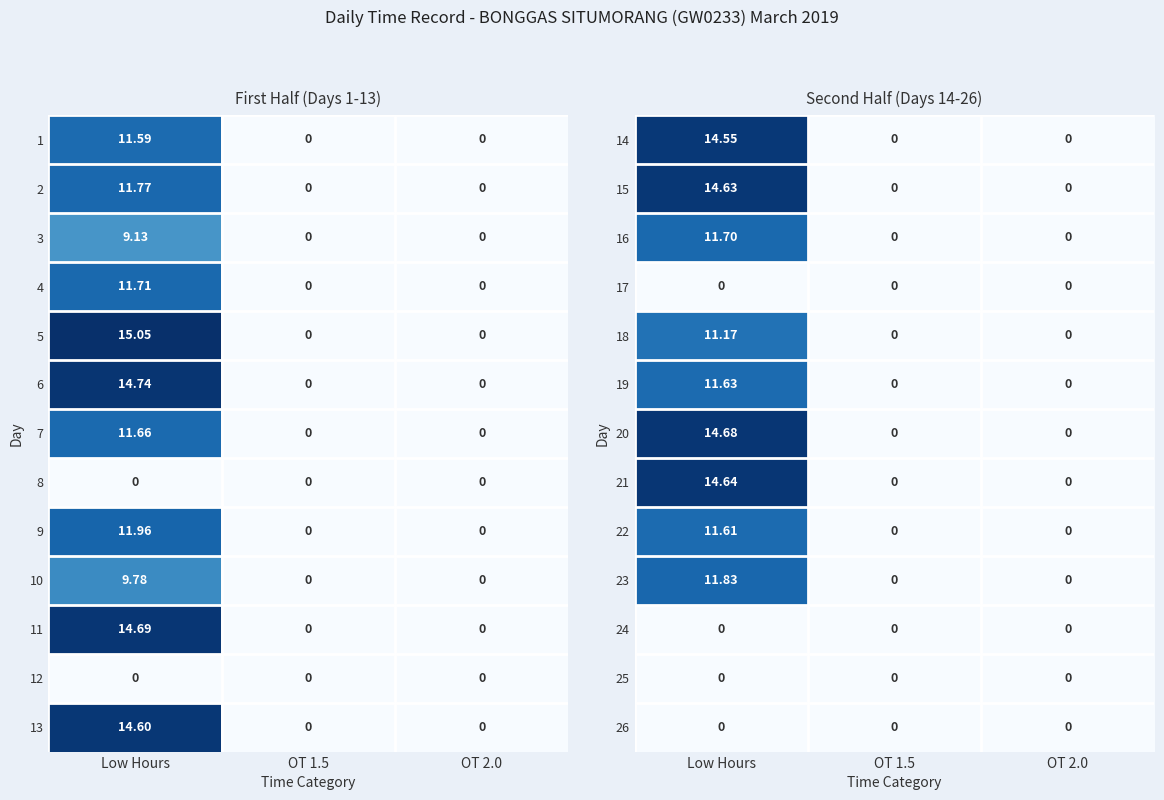

The value of 14 at Low Hours is 6.5. True or false?

False